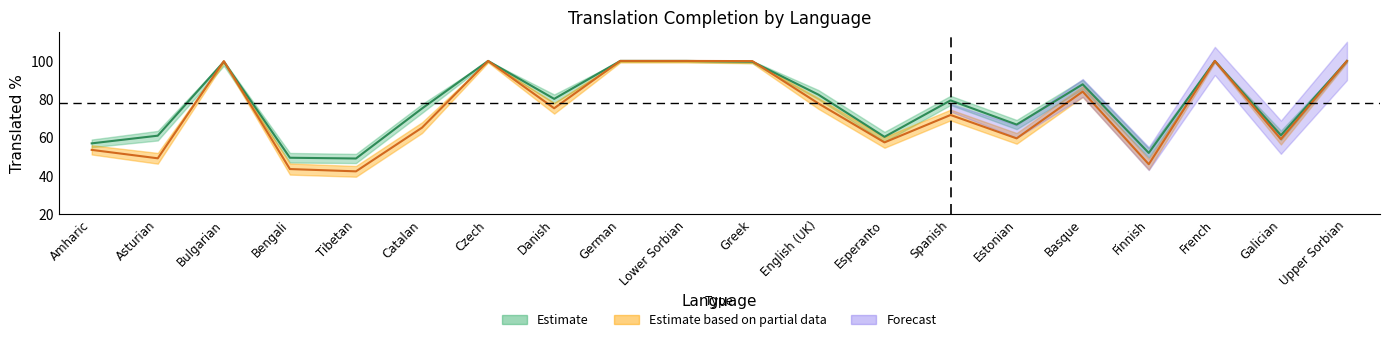

In translated_percent, how many points are lower than both neighbors (excluding endpoints)?

6